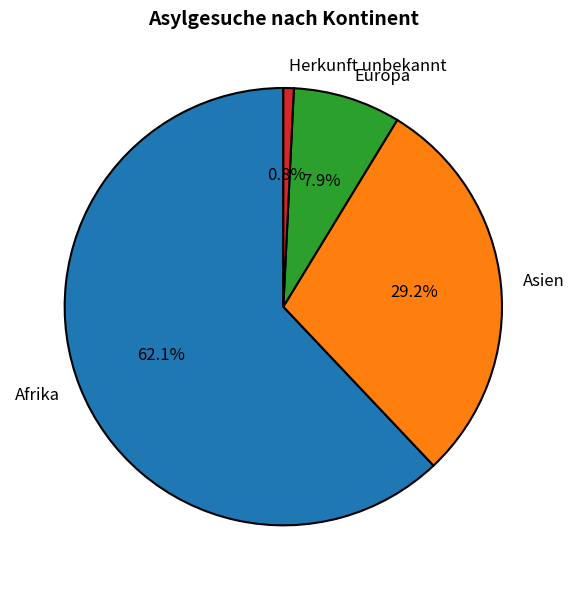

Which category has the smallest portion of the pie?

Herkunft unbekannt